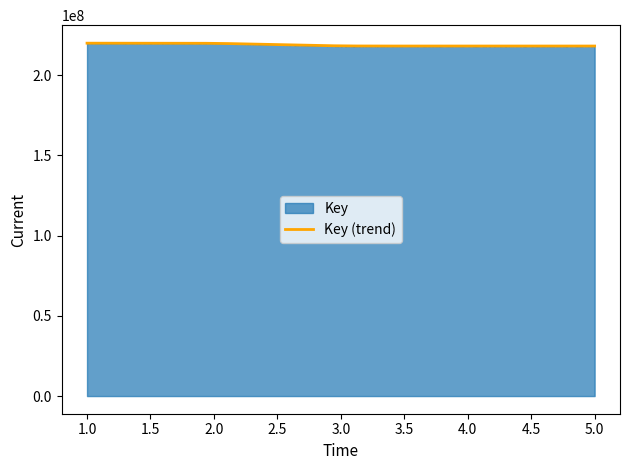

What is the sum of the values at 4 and 5?

436336566